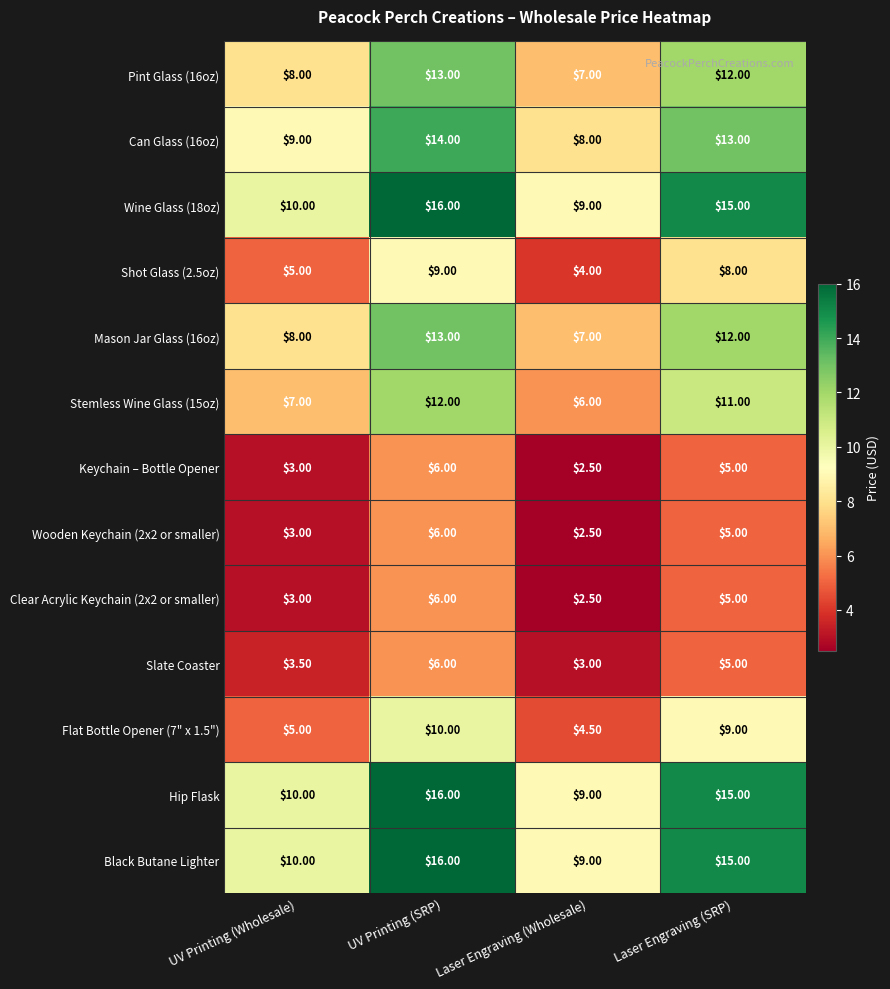

At which label is Pint Glass (16oz) closest to 10?

UV Printing (Wholesale)